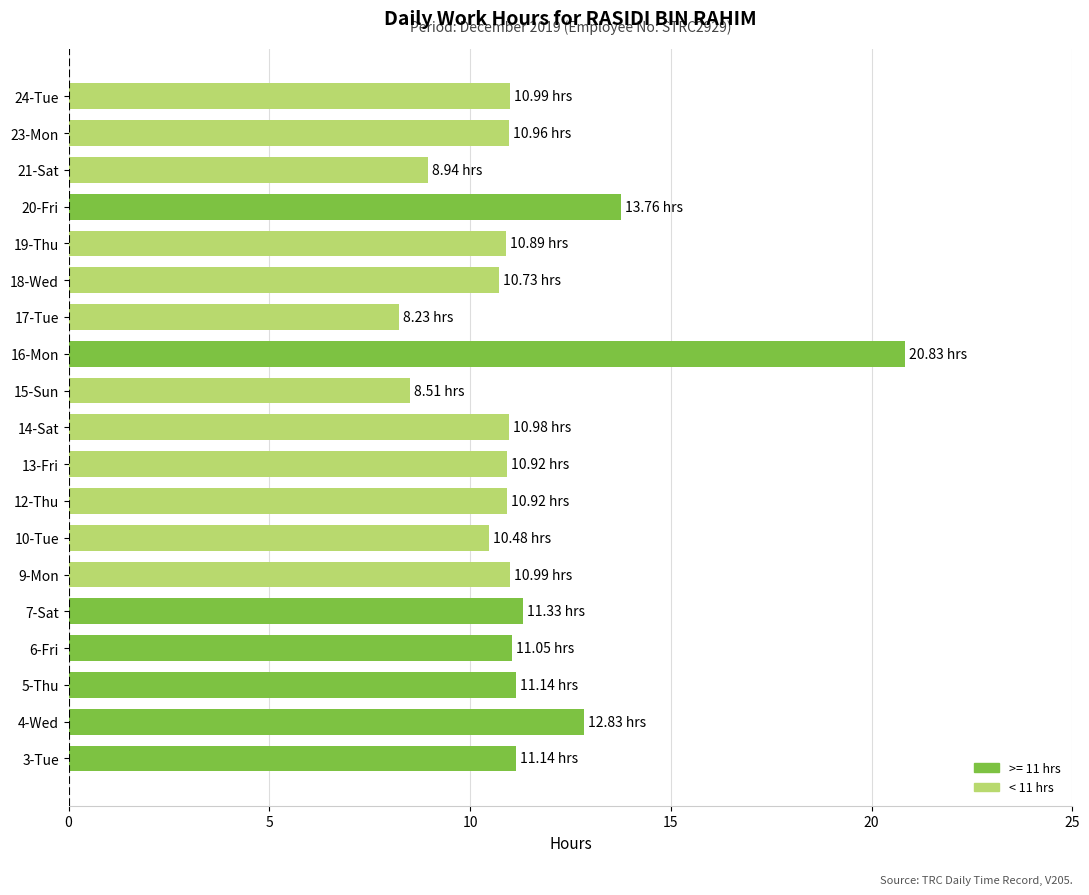

What is the sum of all values?

215.6